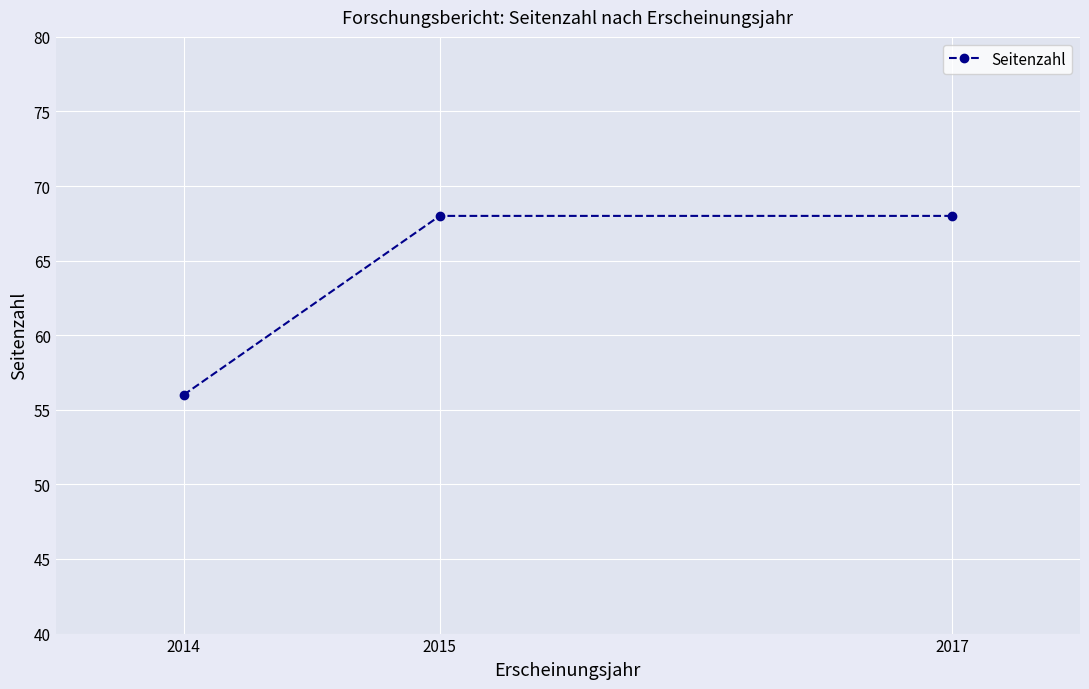

The value at 2015 is 68. True or false?

True